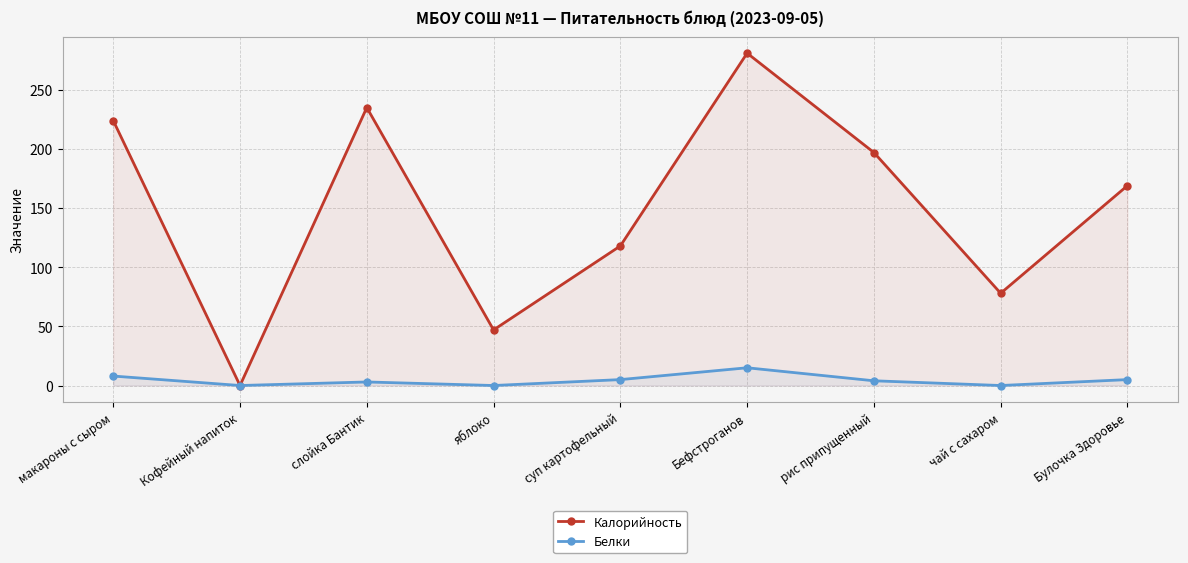

Rank the series by their average value, from lowest to highest.

Белки, Калорийность